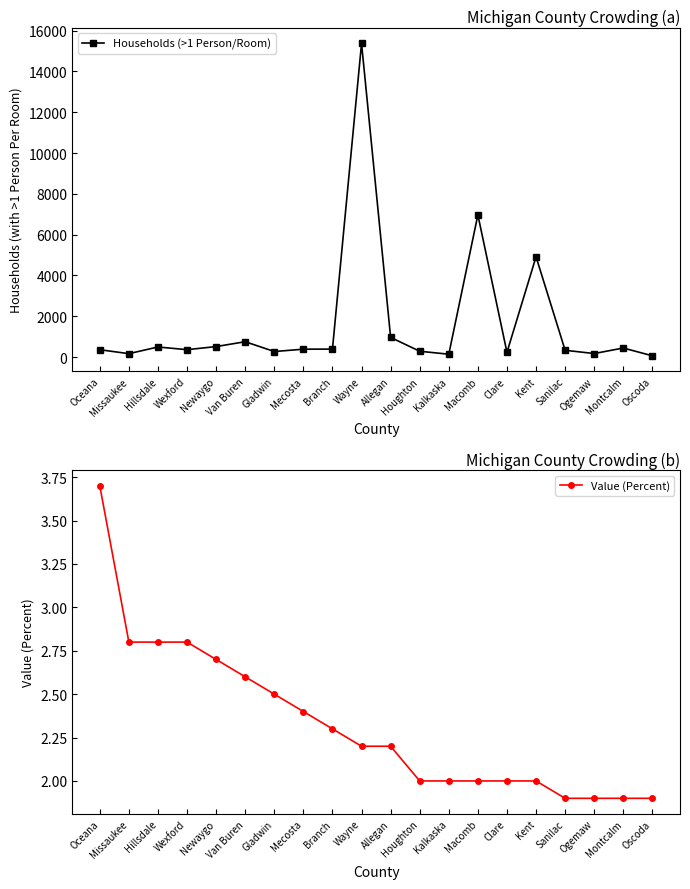

Is it true that Households (>1 Person/Room) equals 740.4 at Hillsdale?

False